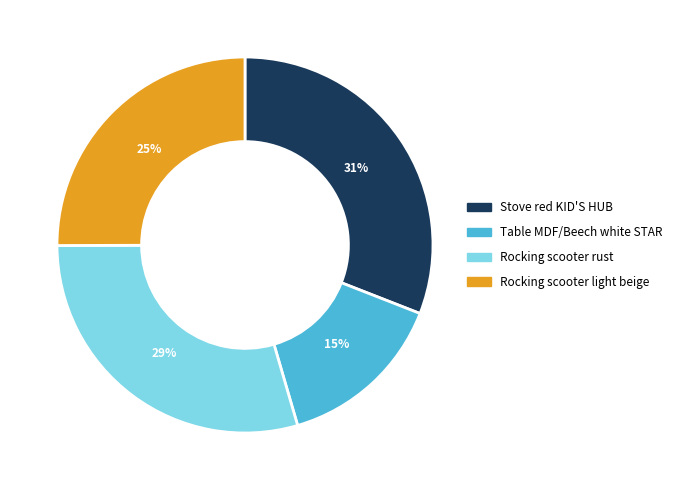

Which category has the smallest portion of the pie?

Table MDF/Beech white STAR